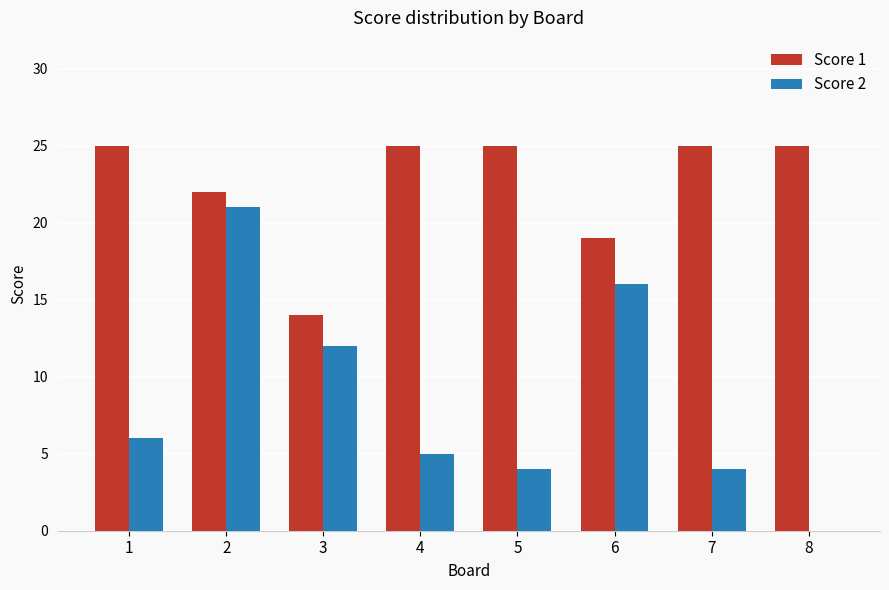

Reading right to left, list all the values displayed in this chart.

Score 1: 25	25	19	25	25	14	22	25
Score 2: 0	4	16	4	5	12	21	6